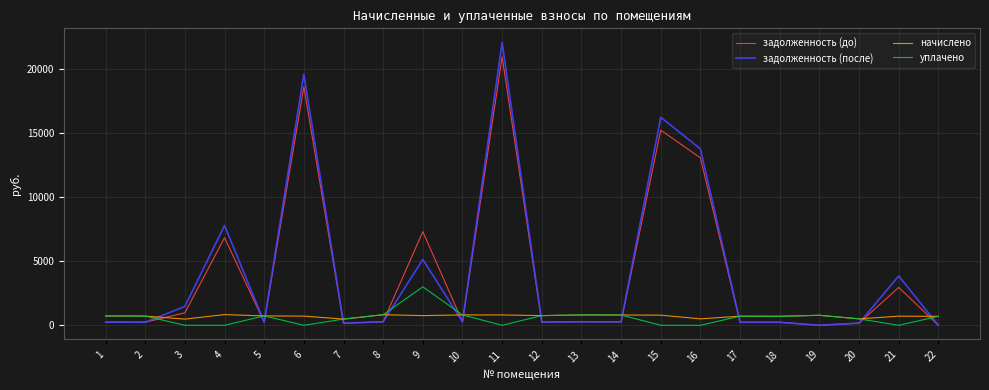

What is the spread (max minus min) of values at 2?

479.4